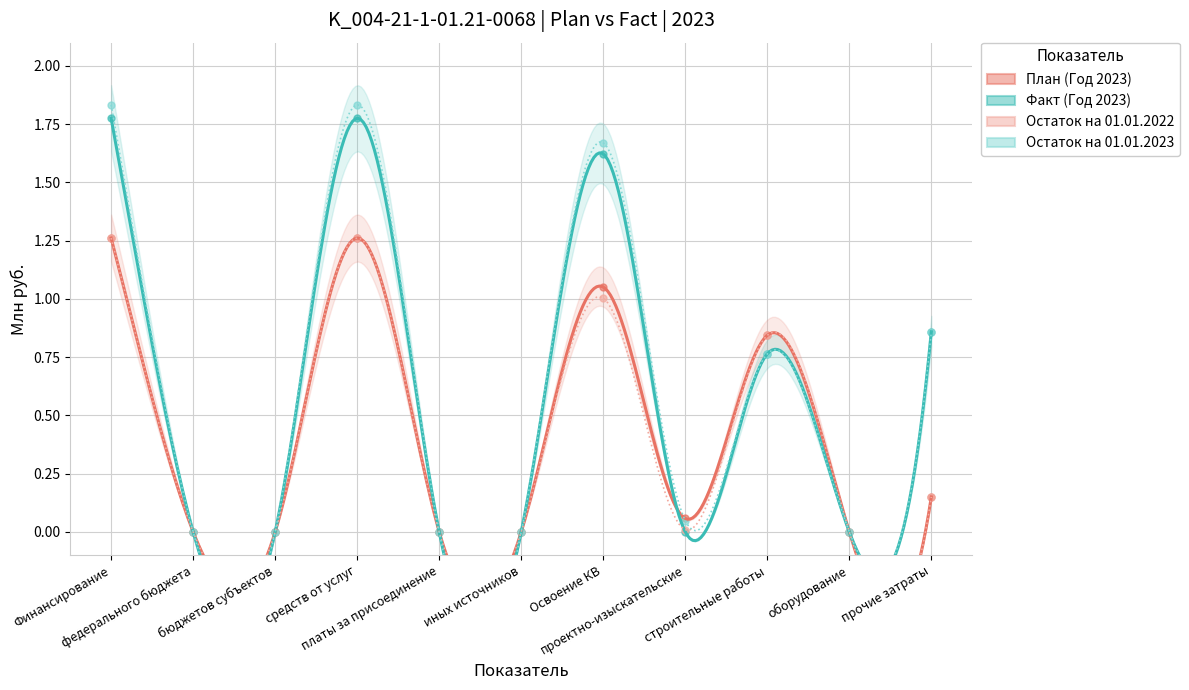

Reading left to right, list all the values displayed in this chart.

План (Год 2023): Финансирование=1.3	федерального бюджета=0.0	бюджетов субъектов=0.0	средств от услуг=1.3	платы за присоединение=0.0	иных источников=0.0	Освоение КВ=1.1	проектно-изыскательские=0.1	строительные работы=0.8	оборудование=0.0	прочие затраты=0.1
Факт (Год 2023): Финансирование=1.8	федерального бюджета=0.0	бюджетов субъектов=0.0	средств от услуг=1.8	платы за присоединение=0.0	иных источников=0.0	Освоение КВ=1.6	проектно-изыскательские=0.0	строительные работы=0.8	оборудование=0.0	прочие затраты=0.9
Остаток на 01.01.2022: Финансирование=1.3	федерального бюджета=0.0	бюджетов субъектов=0.0	средств от услуг=1.3	платы за присоединение=0.0	иных источников=0.0	Освоение КВ=1.0	проектно-изыскательские=0.0	строительные работы=0.8	оборудование=0.0	прочие затраты=0.1
Остаток на 01.01.2023: Финансирование=1.8	федерального бюджета=0.0	бюджетов субъектов=0.0	средств от услуг=1.8	платы за присоединение=0.0	иных источников=0.0	Освоение КВ=1.7	проектно-изыскательские=0.0	строительные работы=0.8	оборудование=0.0	прочие затраты=0.9